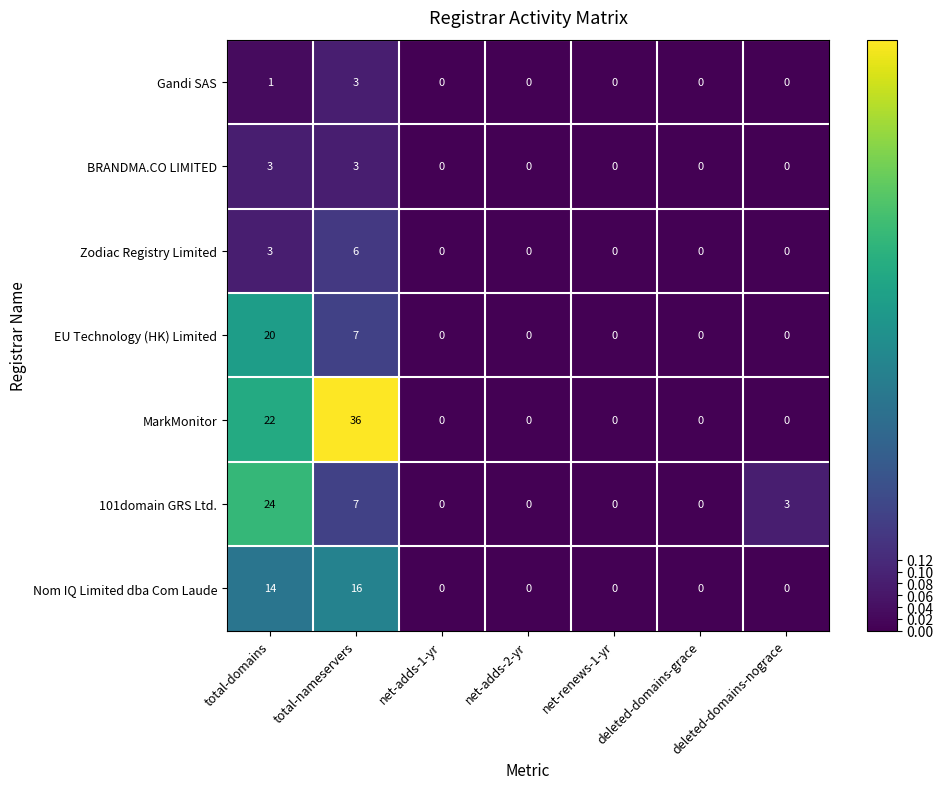

Is the value of 101domain GRS Ltd. at total-nameservers greater than the value of BRANDMA.CO LIMITED at net-renews-1-yr?

Yes